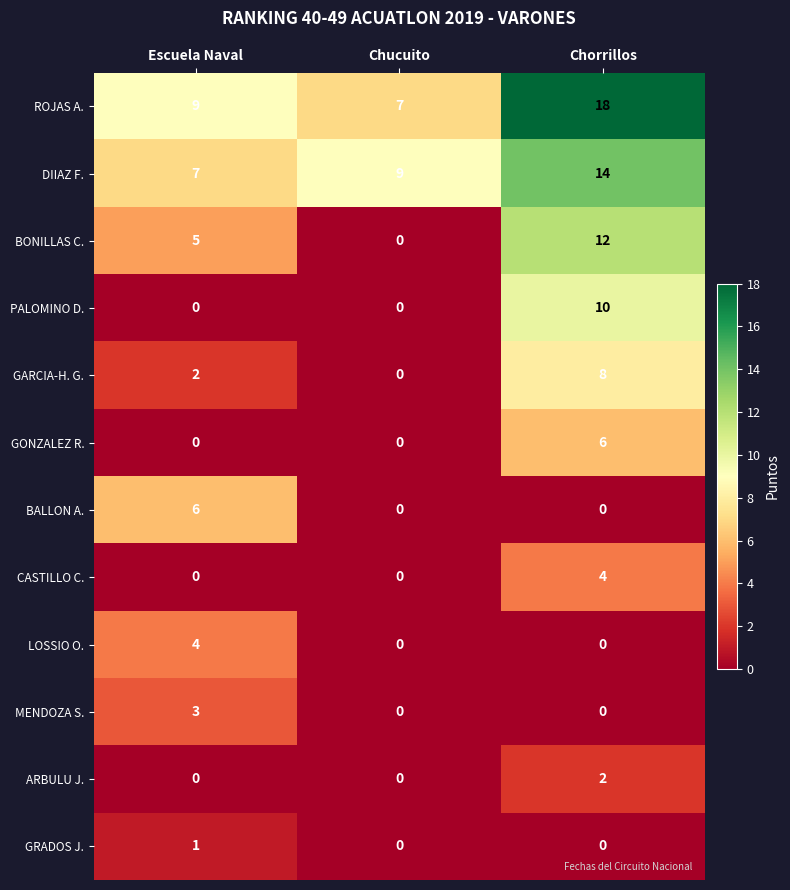

What value does the PALOMINO D. series have at Chorrillos?

10